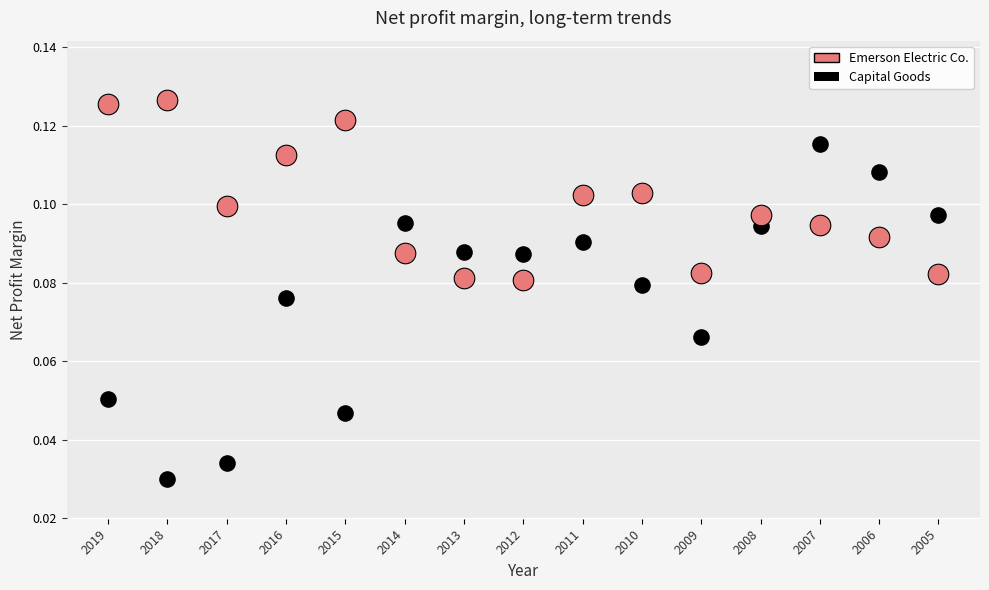

Which series reaches the minimum Y coordinate?

Capital Goods